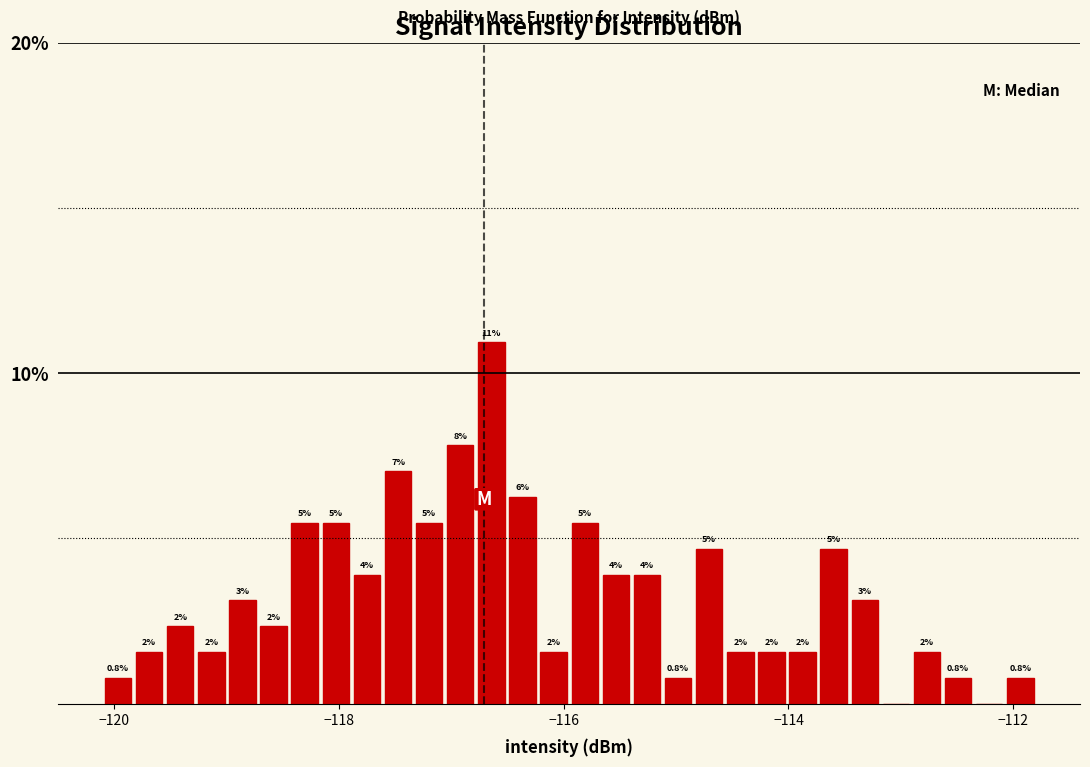

Around what value on the x-axis is the tallest bar? Give the approximate position of its centre, as read against the axis.

-116.6